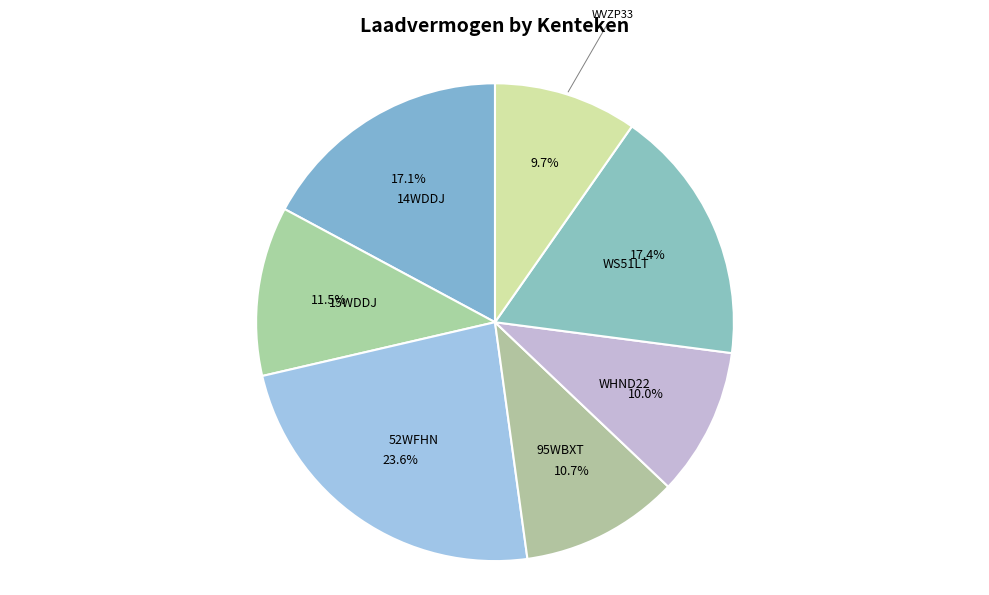

What percentage is the WVZP33 slice, to the nearest percent?

10%